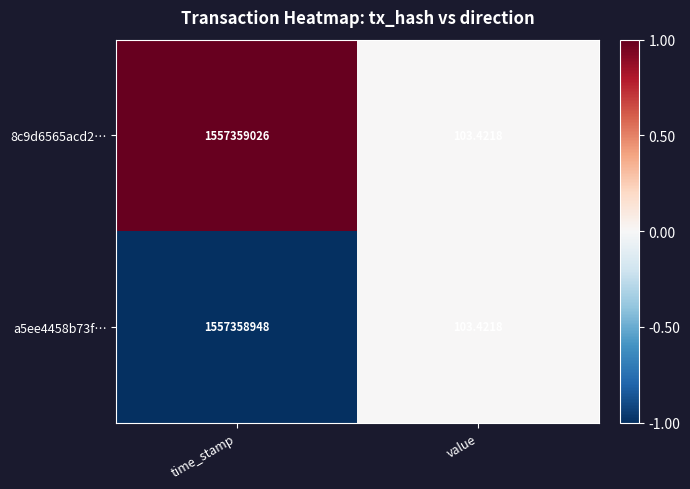

At which label is 8c9d6565acd2… closest to 778679564?

value